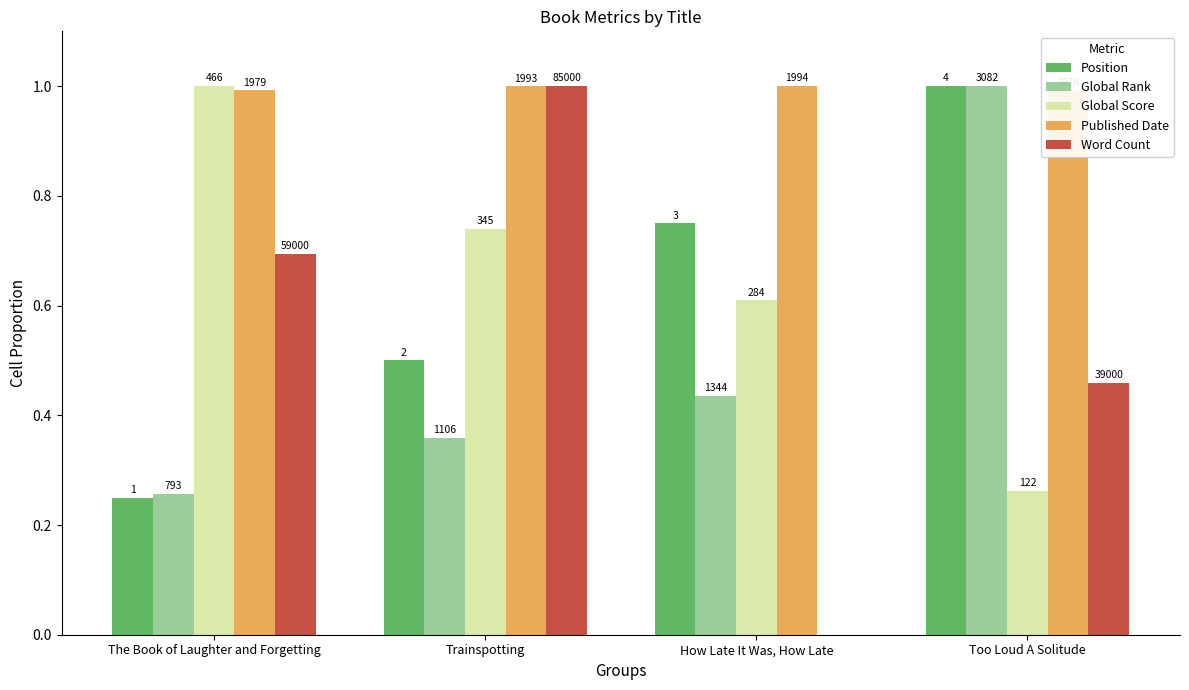

At Too Loud A Solitude, list the series in order from smallest to largest.

Global Score, Word Count, Published Date, Position, Global Rank